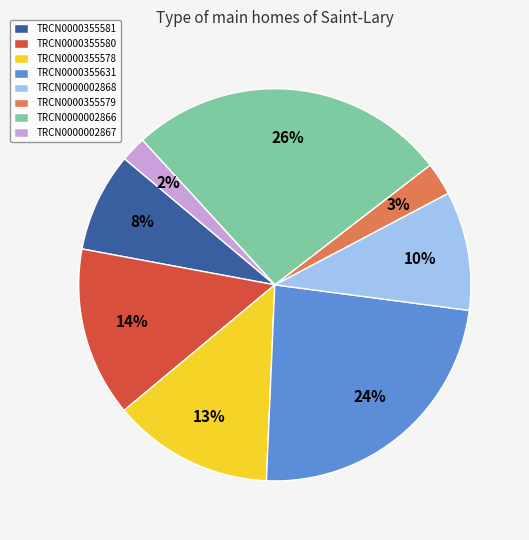

Which slice is the smallest?

TRCN0000002867